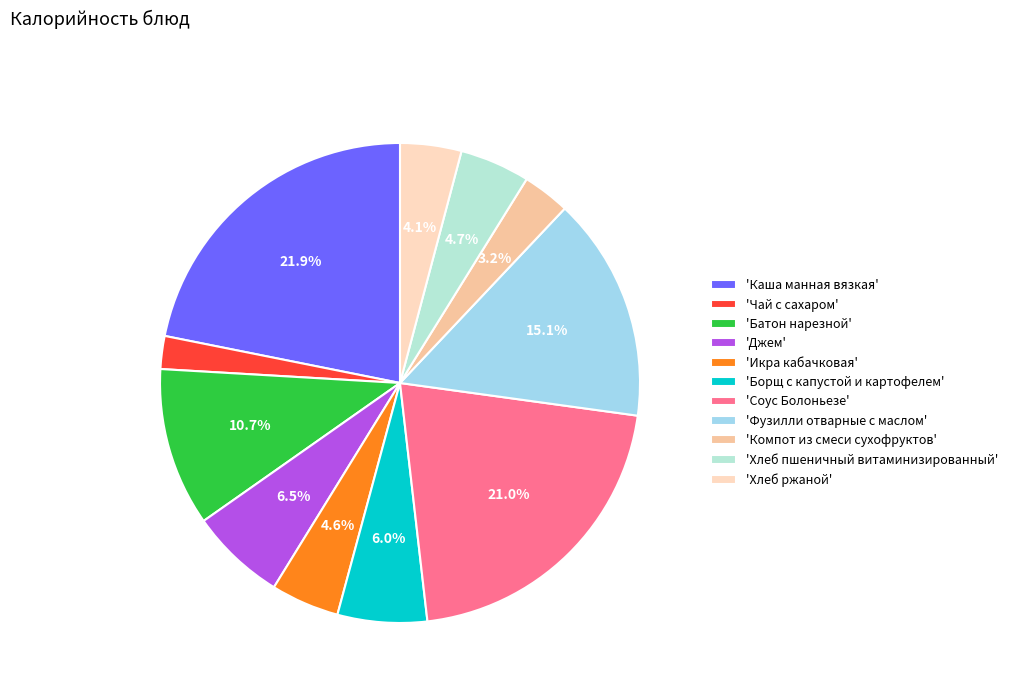

Which category has the smallest portion of the pie?

'Чай с сахаром'